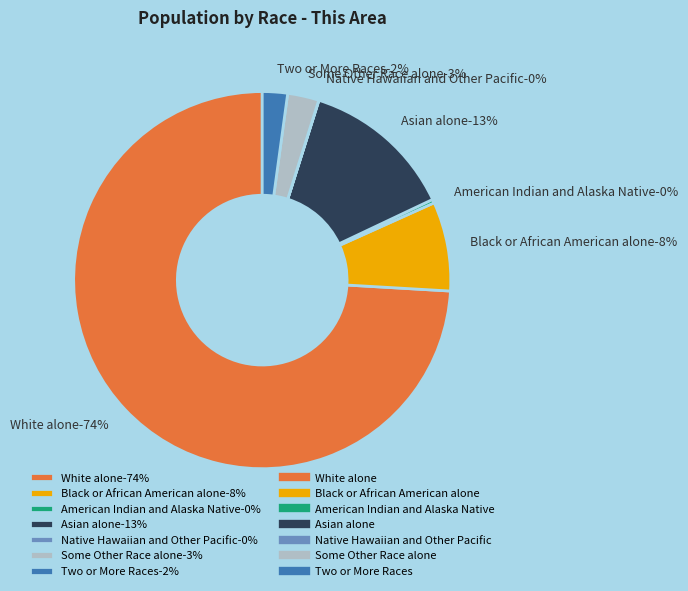

Which category has the smallest portion of the pie?

Native Hawaiian and Other Pacific